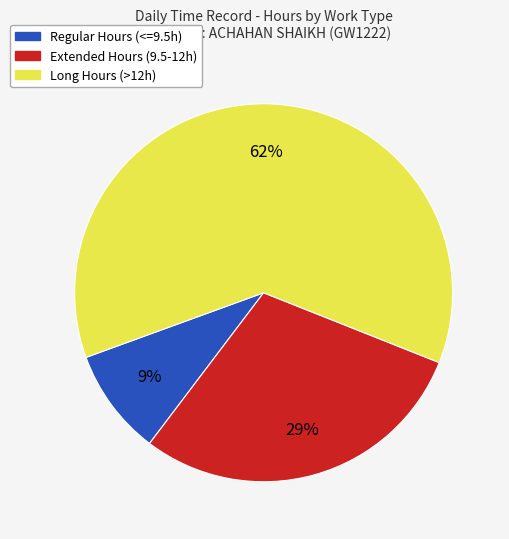

How many segments does this pie chart have?

3